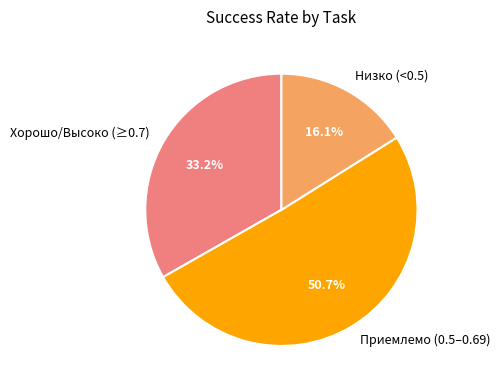

What is the largest slice in the pie chart?

Приемлемо (0.5–0.69)